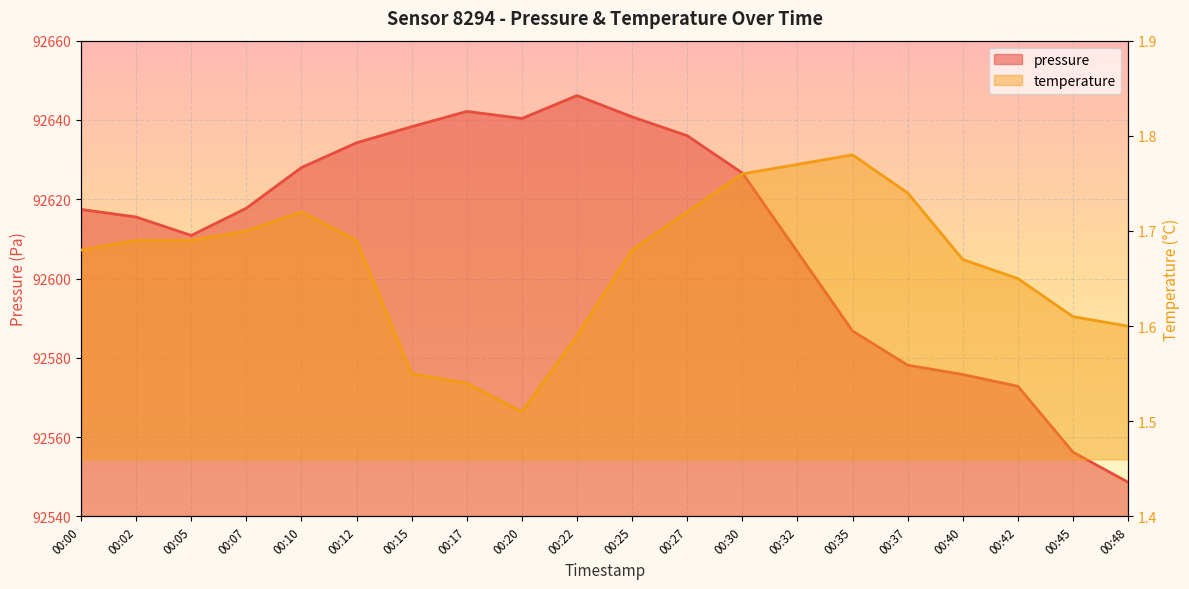

True or false: pressure has a value of 92636.0 at 00:27.

True